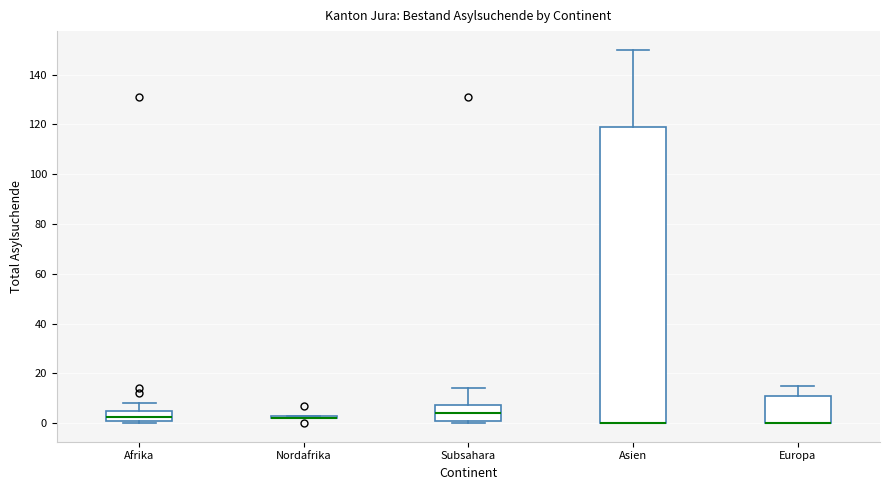

Where is the lower edge of the box for Subsahara on the y-axis? The values are not printed on the chart, so give them approximately, as read against the axis.

2